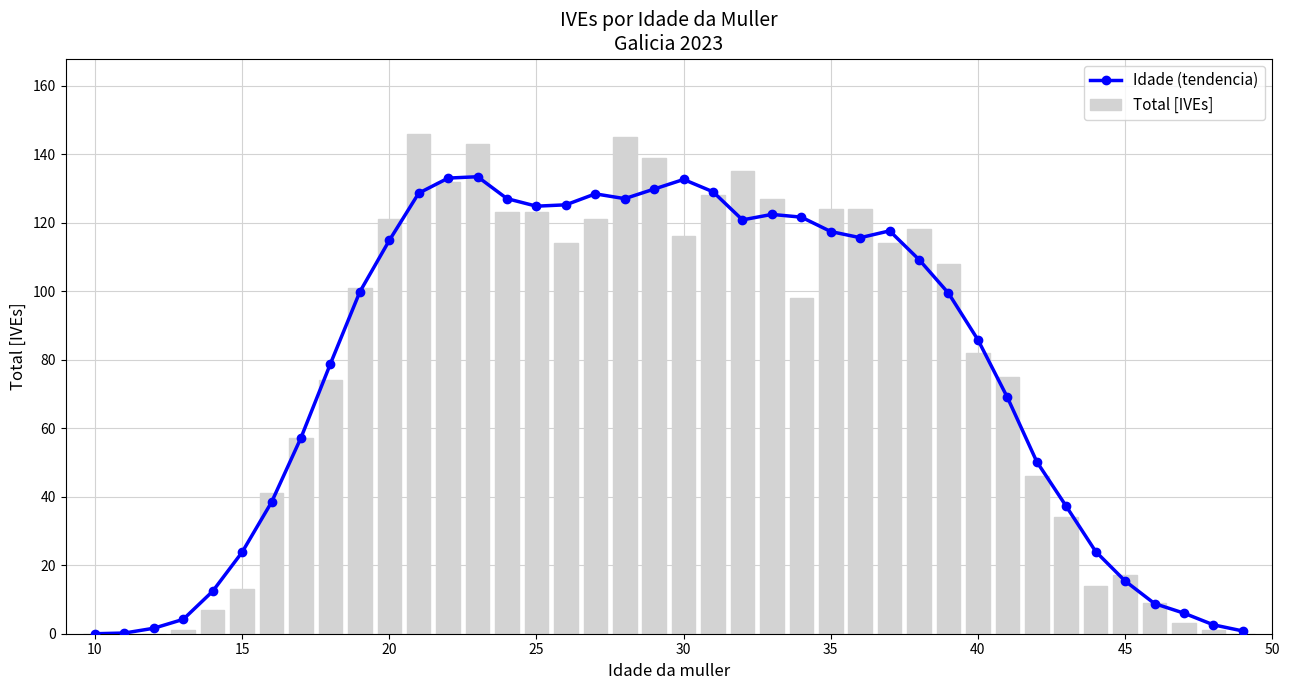

The Total [IVEs] series shows 7 at 45. True or false?

False